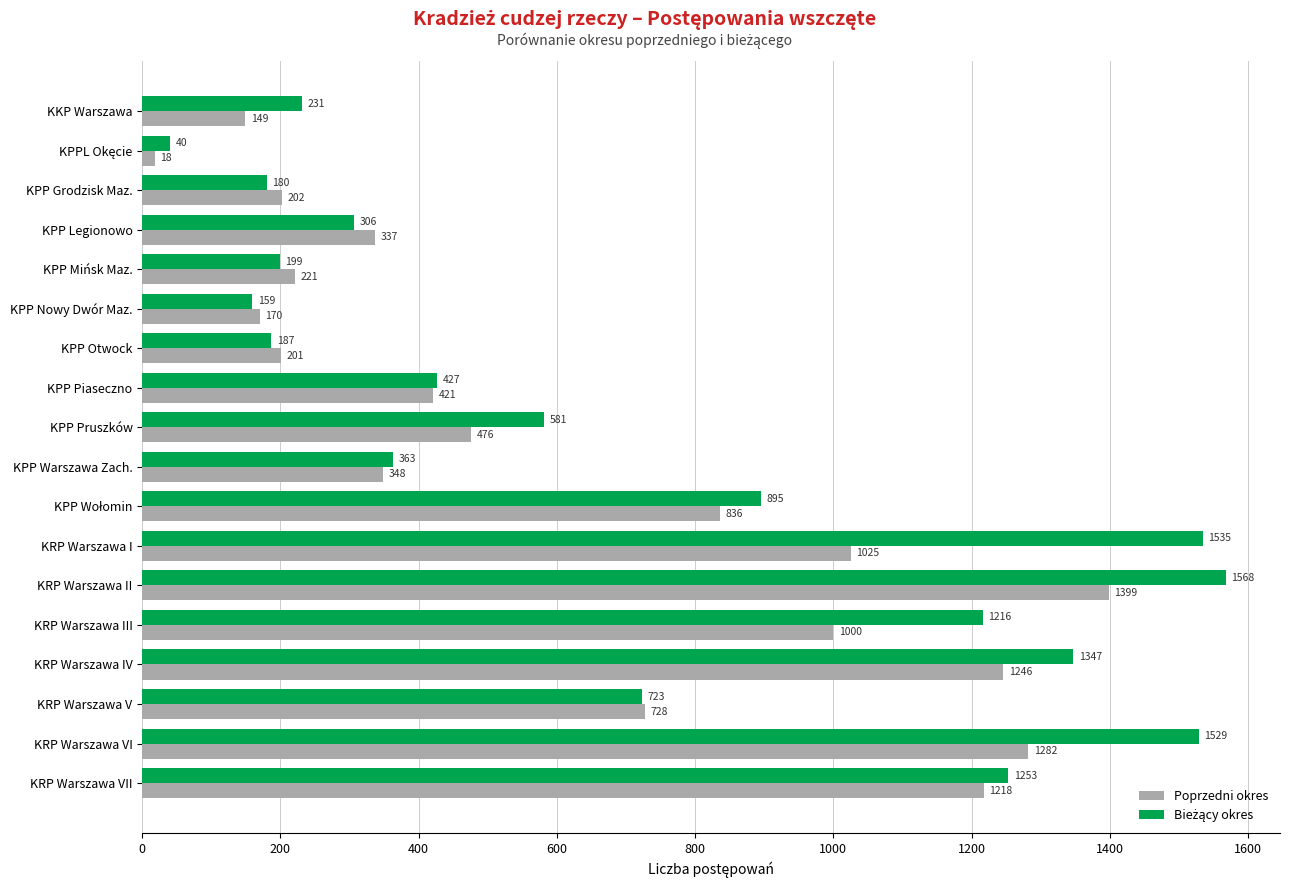

What is the difference between the second highest and second lowest values in the Poprzedni okres series?

1133